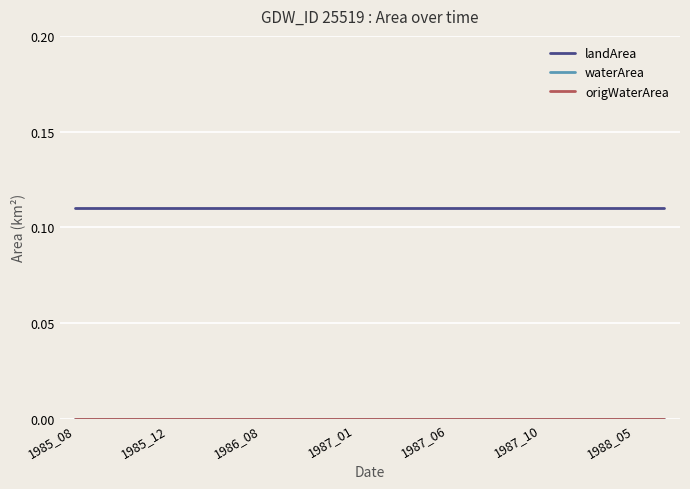

At how many categories does at least one series exceed 0?

20